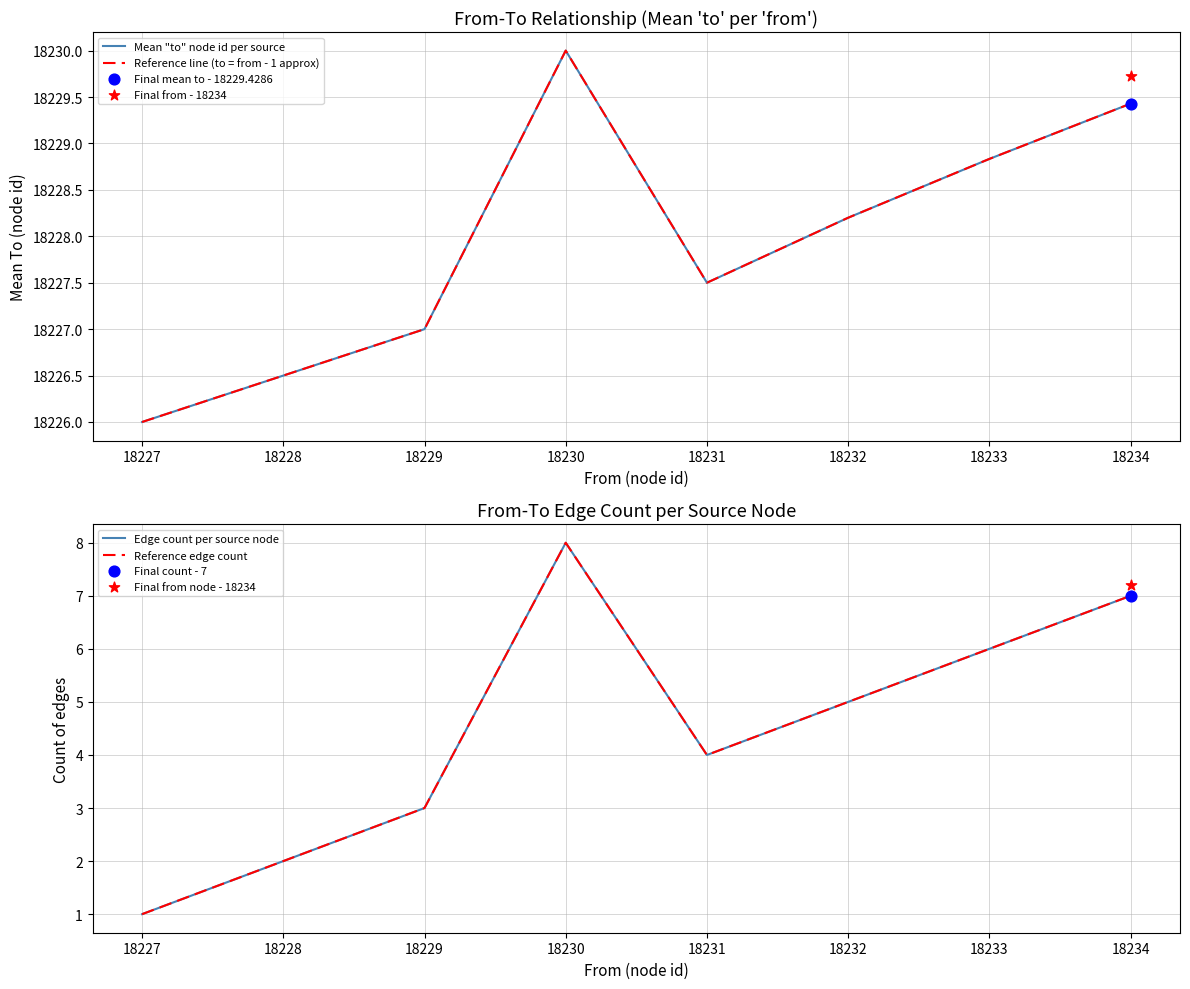

Is the value of Reference edge count at 18228 greater than the value of Reference line (to = from - 1 approx) at 18227?

No